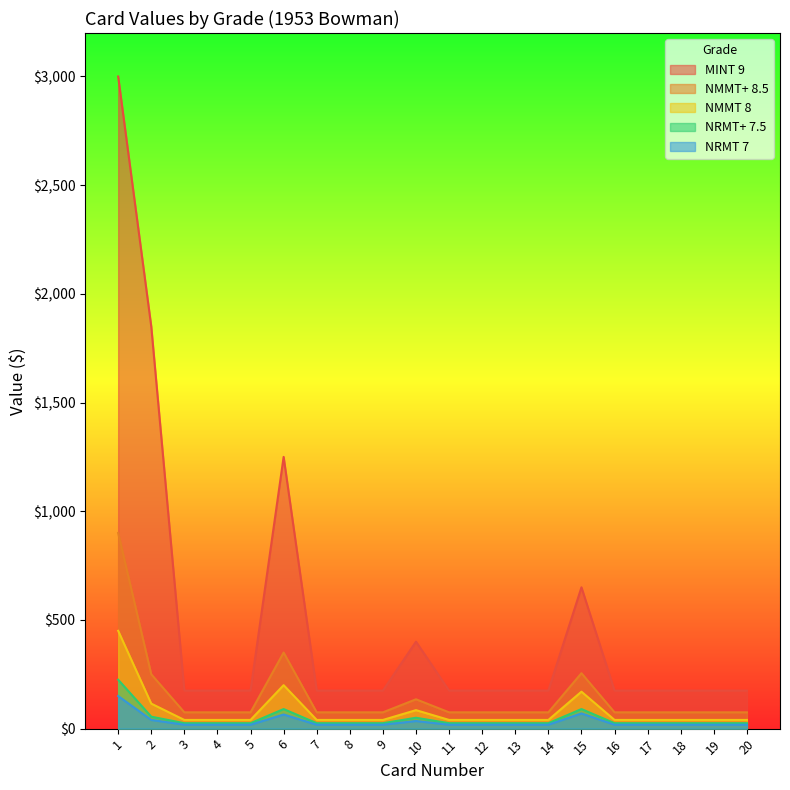

Reading left to right, list all the values displayed in this chart.

MINT 9: 1=3000	2=1850	3=175	4=175	5=175	6=1250	7=175	8=175	9=175	10=400	11=175	12=175	13=175	14=175	15=650	16=175	17=175	18=175	19=175	20=175
NMMT+ 8.5: 1=900	2=250	3=75	4=75	5=75	6=350	7=75	8=75	9=75	10=135	11=75	12=75	13=75	14=75	15=255	16=75	17=75	18=75	19=75	20=75
NMMT 8: 1=450	2=115	3=40	4=40	5=40	6=200	7=40	8=40	9=40	10=85	11=40	12=40	13=40	14=40	15=170	16=40	17=40	18=40	19=40	20=40
NRMT+ 7.5: 1=225	2=55	3=25	4=25	5=25	6=90	7=25	8=25	9=25	10=50	11=25	12=25	13=25	14=25	15=90	16=25	17=25	18=25	19=25	20=25
NRMT 7: 1=150	2=40	3=18	4=18	5=18	6=65	7=18	8=18	9=18	10=35	11=18	12=18	13=18	14=18	15=70	16=18	17=18	18=18	19=18	20=18